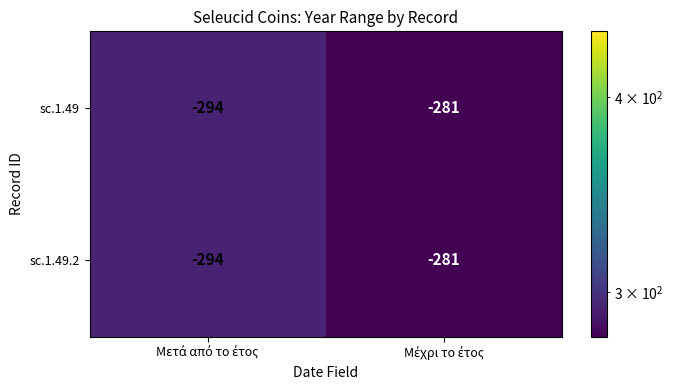

What is the difference between the maximum and minimum values in the sc.1.49 series?

13